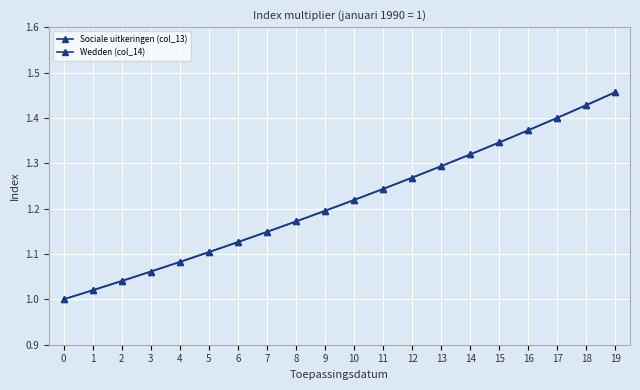

Reading right to left, what are all the values shown in this chart?

Sociale uitkeringen (col_13): 1.5	1.4	1.4	1.4	1.3	1.3	1.3	1.3	1.2	1.2	1.2	1.2	1.1	1.1	1.1	1.1	1.1	1.0	1.0	1.0
Wedden (col_14): 1.5	1.4	1.4	1.4	1.3	1.3	1.3	1.3	1.2	1.2	1.2	1.2	1.1	1.1	1.1	1.1	1.1	1.0	1.0	1.0